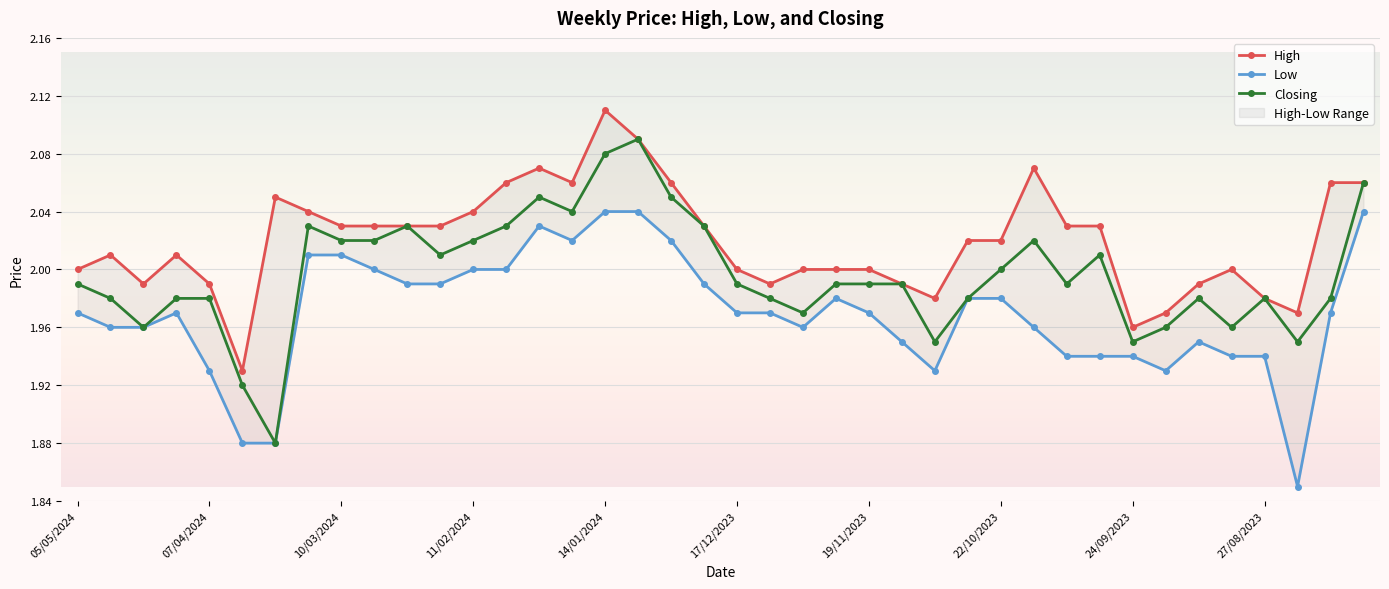

Which series has the largest total across all categories?

High